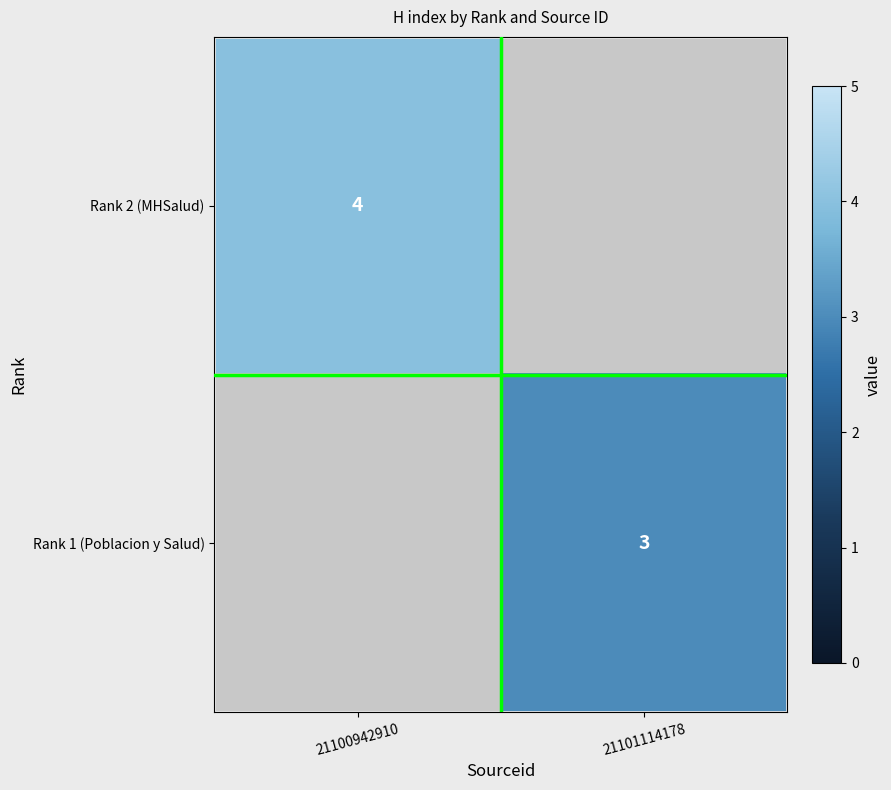

Rank the categories by Rank 2 (MHSalud) value from highest to lowest.

21100942910, 21101114178